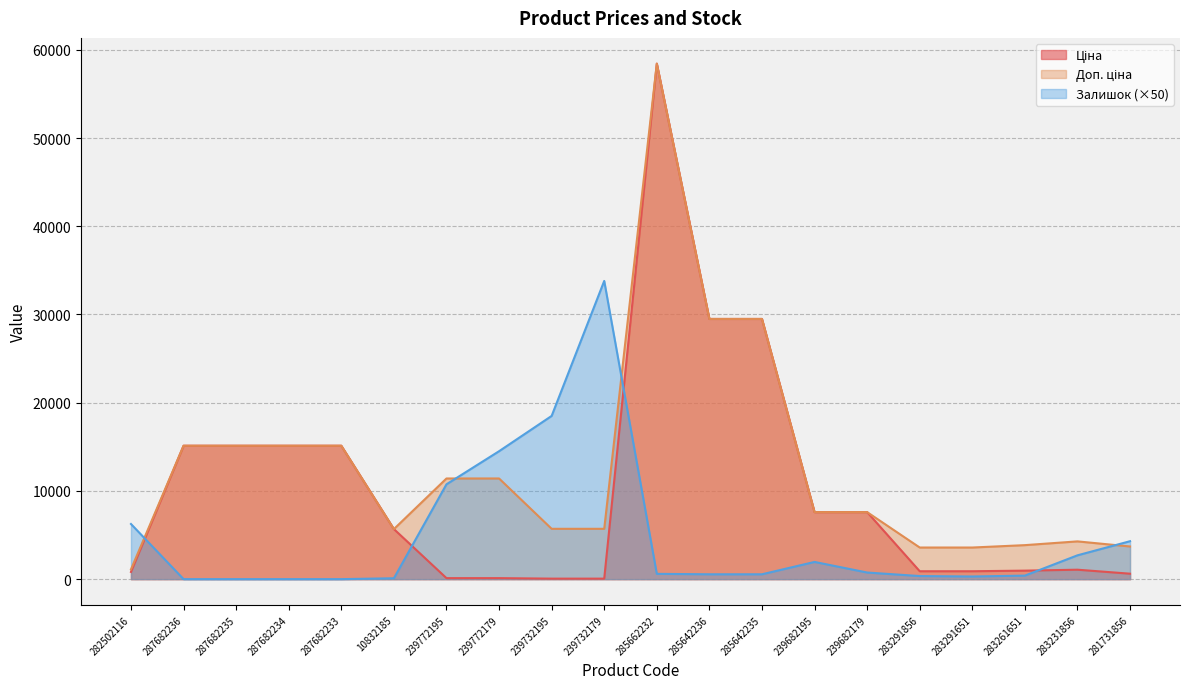

What is the sum of all Ціна values?

204359.3